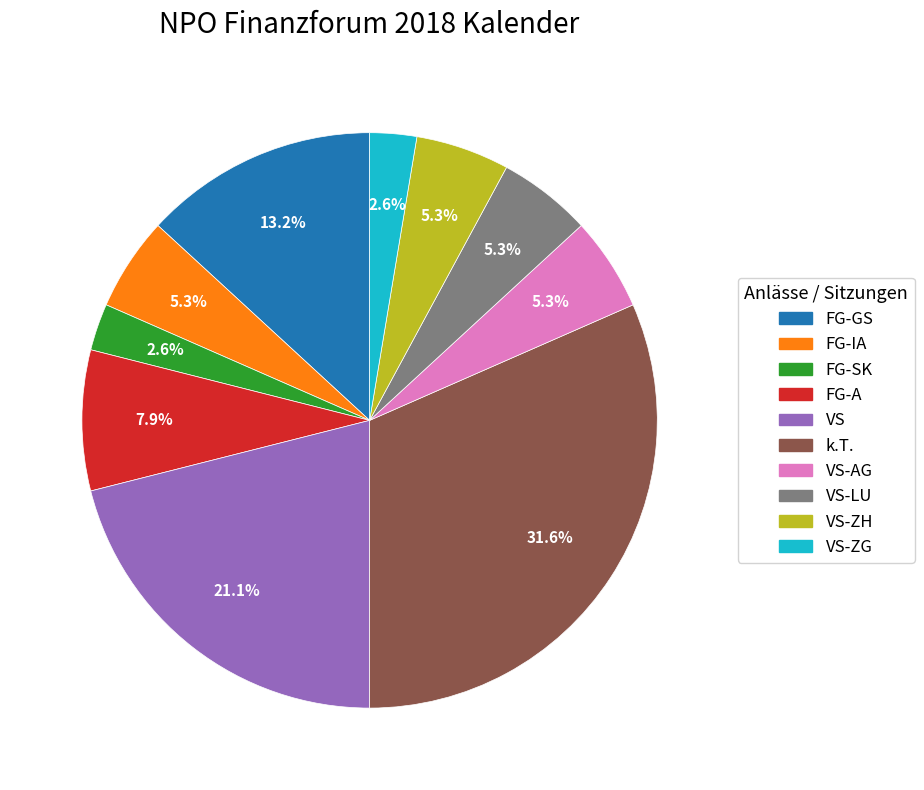

Is there a majority slice in this chart?

No